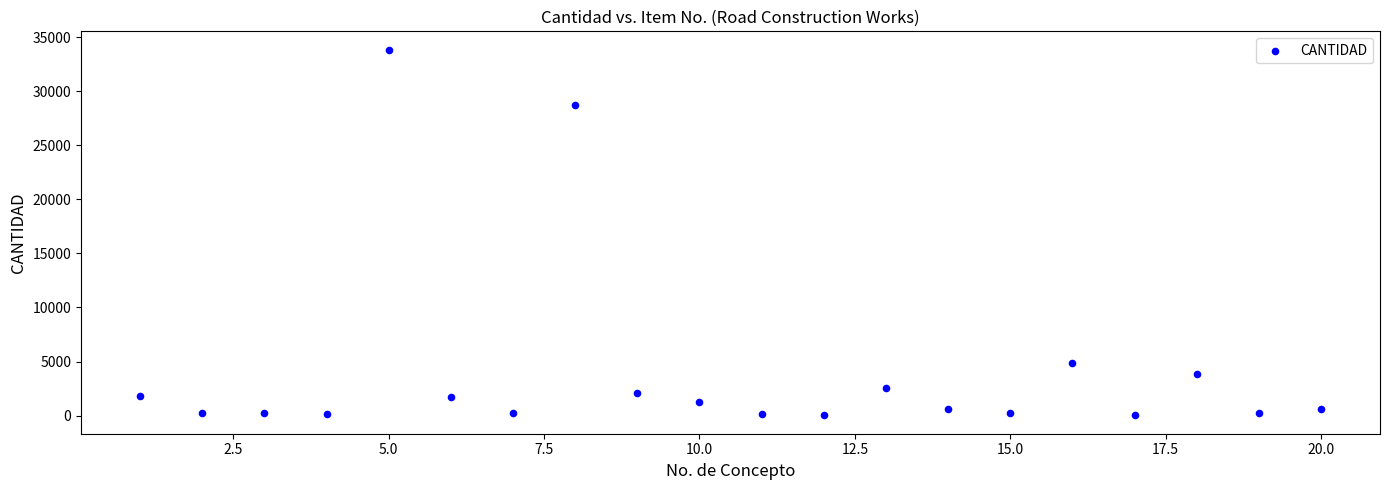

What is the range of Y values (max minus min)?

33829.2